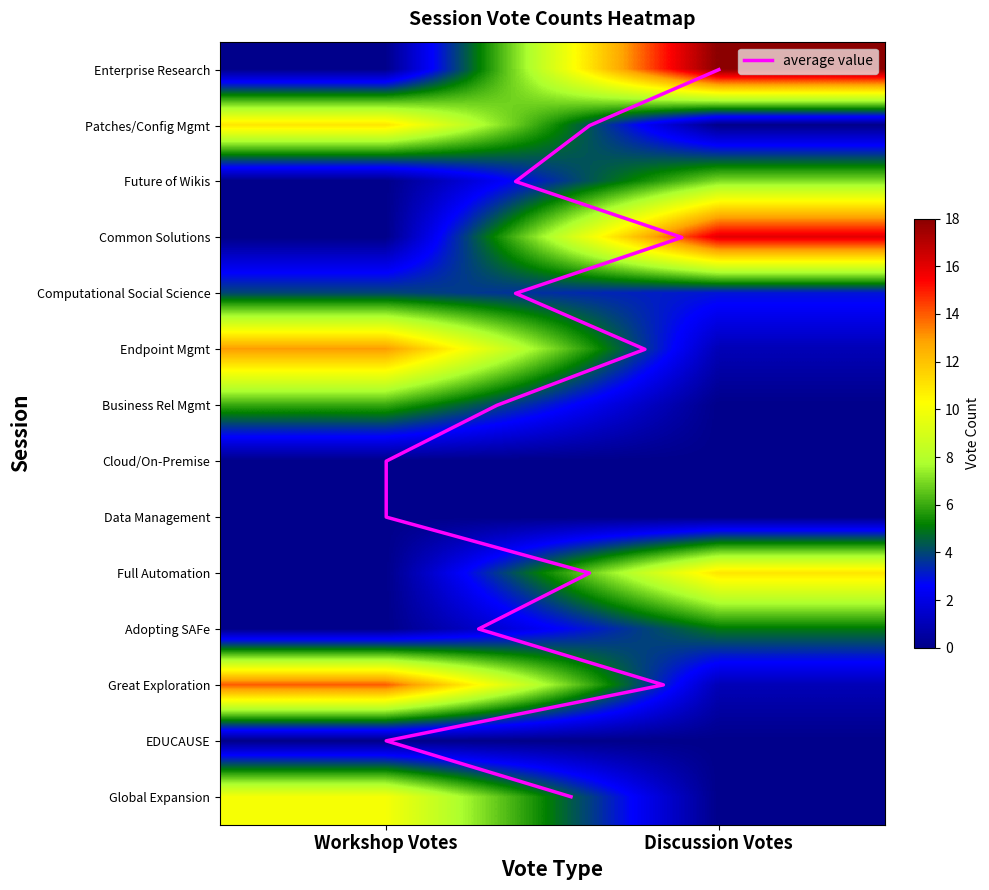

Rank the categories by Computational Social Science value from highest to lowest.

Workshop Votes, Discussion Votes